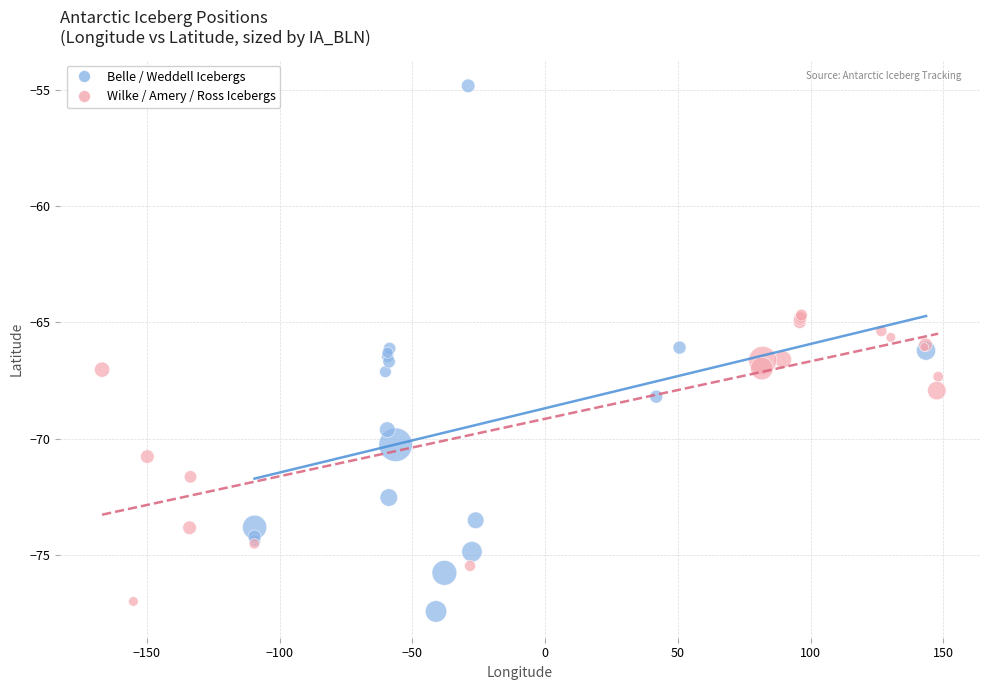

Which series contains the highest Y value?

Belle / Weddell Icebergs